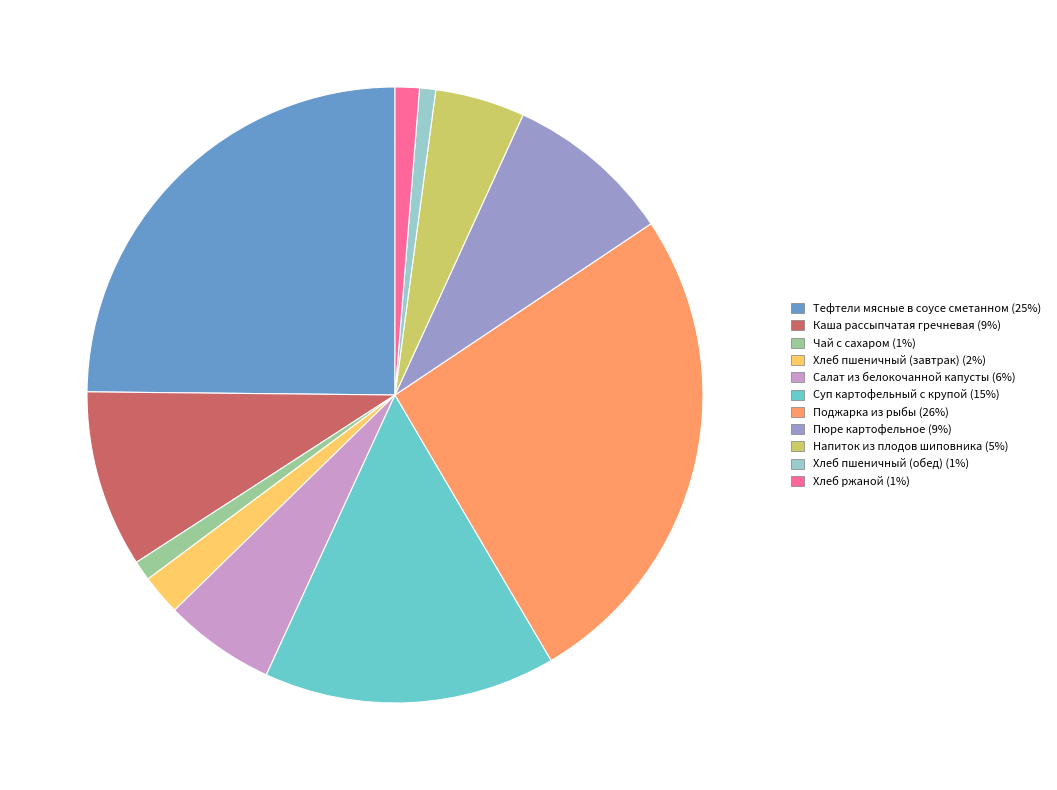

Between Суп картофельный с крупой and Хлеб ржаной, which is larger?

Суп картофельный с крупой